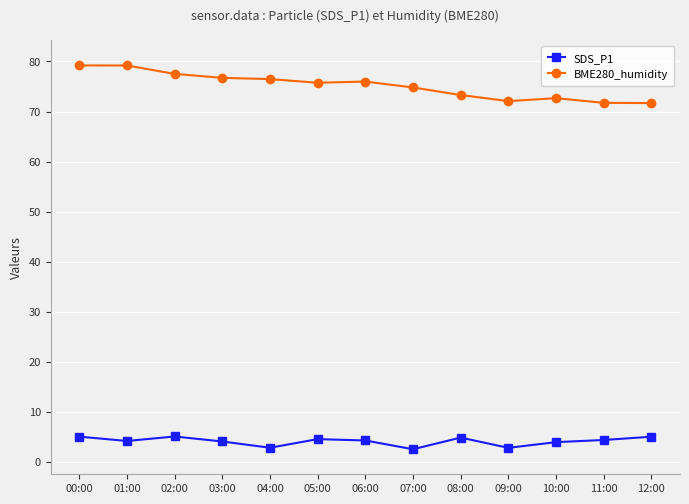

At 02:00, list the series in order from smallest to largest.

SDS_P1, BME280_humidity